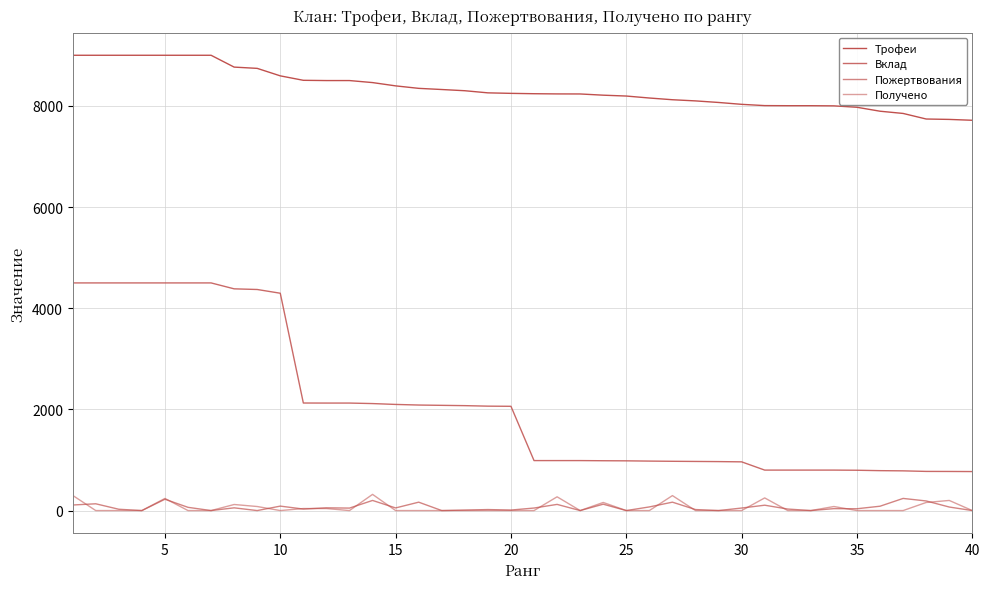

Rank the series by their maximum value, from highest to lowest.

Трофеи, Вклад, Получено, Пожертвования